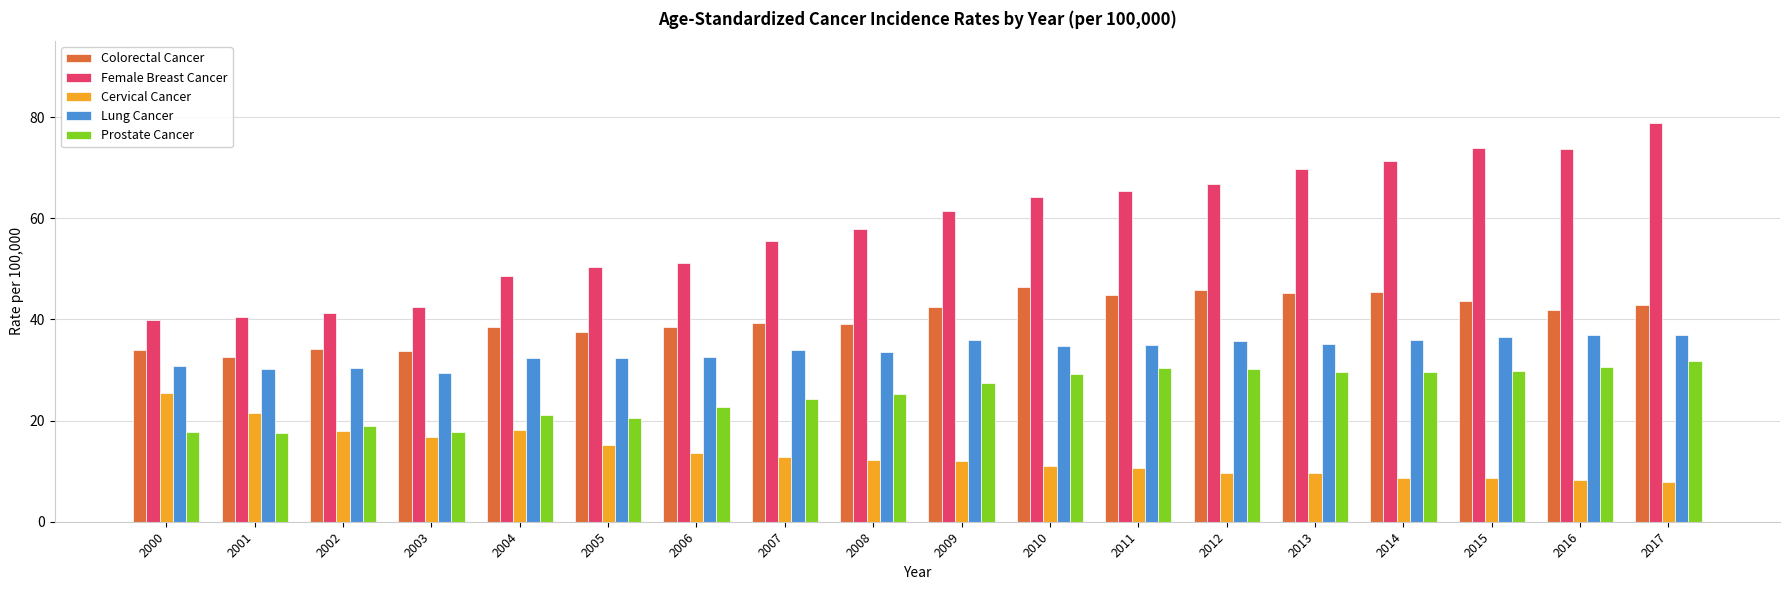

At which label does Cervical Cancer reach its peak?

2000